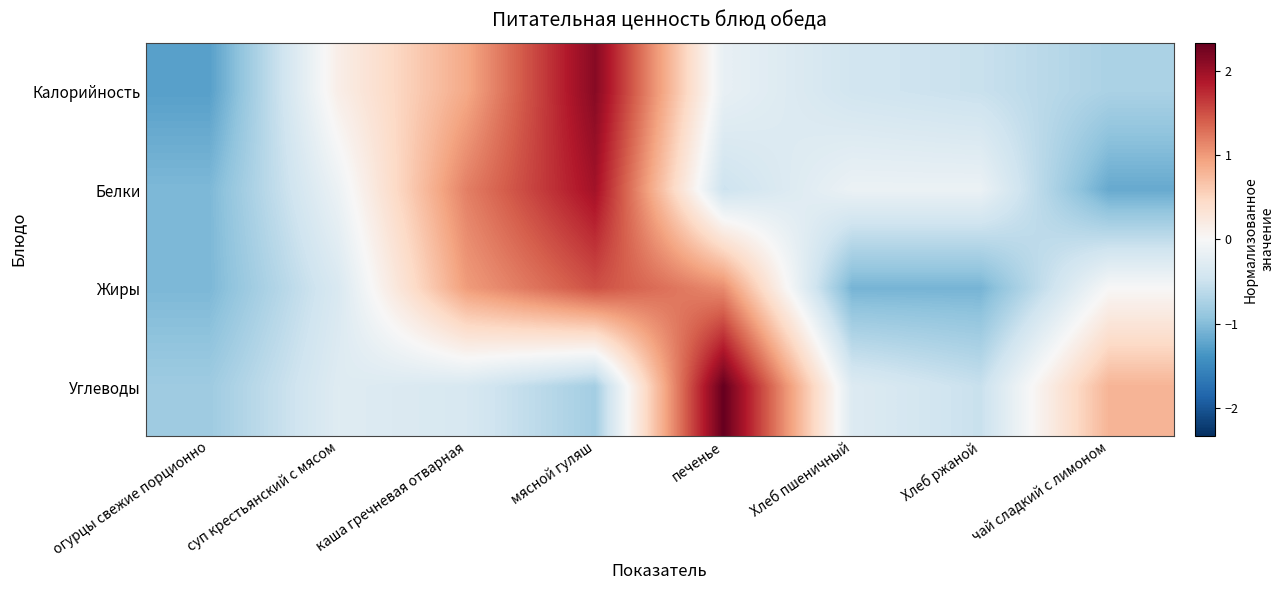

Reading left to right, what are all the values shown in this chart?

Калорийность: огурцы свежие порционно=-1.3	суп крестьянский с мясом=0.1	каша гречневая отварная=0.9	мясной гуляш=2.1	печенье=-0.2	Хлеб пшеничный=-0.4	Хлеб ржаной=-0.5	чай сладкий с лимоном=-0.7
Белки: огурцы свежие порционно=-1.0	суп крестьянский с мясом=-0.1	каша гречневая отварная=1.2	мясной гуляш=2.0	печенье=-0.5	Хлеб пшеничный=-0.1	Хлеб ржаной=-0.1	чай сладкий с лимоном=-1.2
Жиры: огурцы свежие порционно=-1.1	суп крестьянский с мясом=-0.4	каша гречневая отварная=1.0	мясной гуляш=1.5	печенье=1.1	Хлеб пшеничный=-1.1	Хлеб ржаной=-1.1	чай сладкий с лимоном=0.0
Углеводы: огурцы свежие порционно=-0.8	суп крестьянский с мясом=-0.3	каша гречневая отварная=-0.4	мясной гуляш=-0.8	печенье=2.3	Хлеб пшеничный=-0.3	Хлеб ржаной=-0.5	чай сладкий с лимоном=0.8